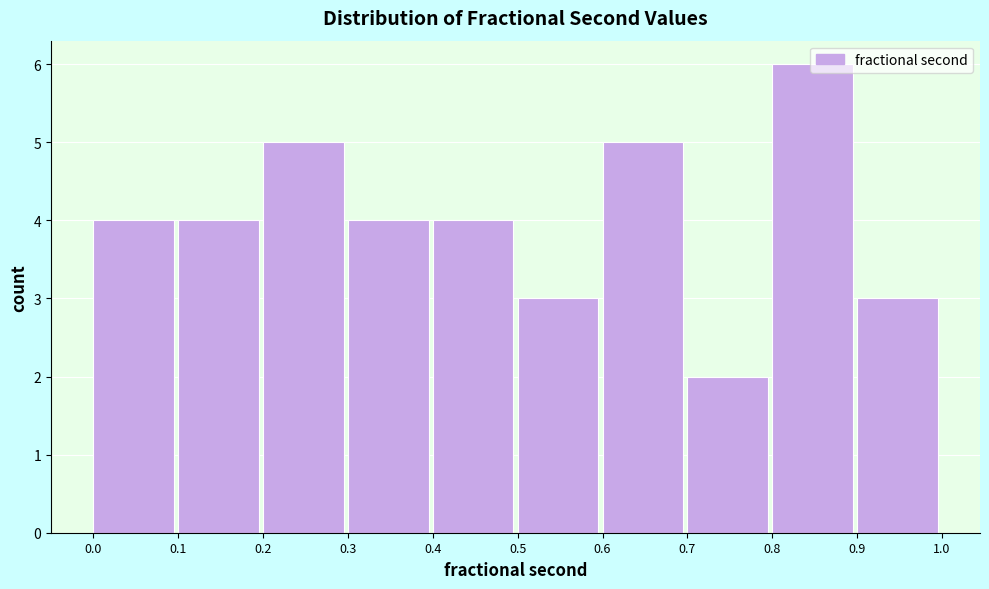

Over which range of the x-axis is the bar tallest?

0.8 to 0.9